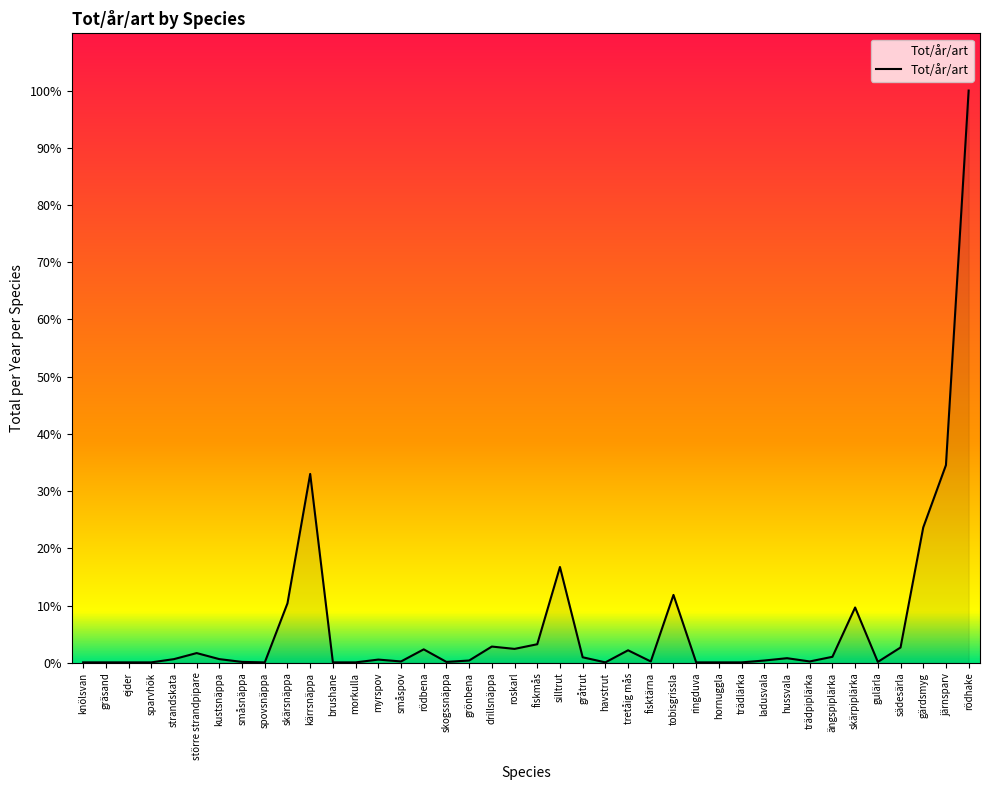

Does the chart display data point markers on the line(s)?

No